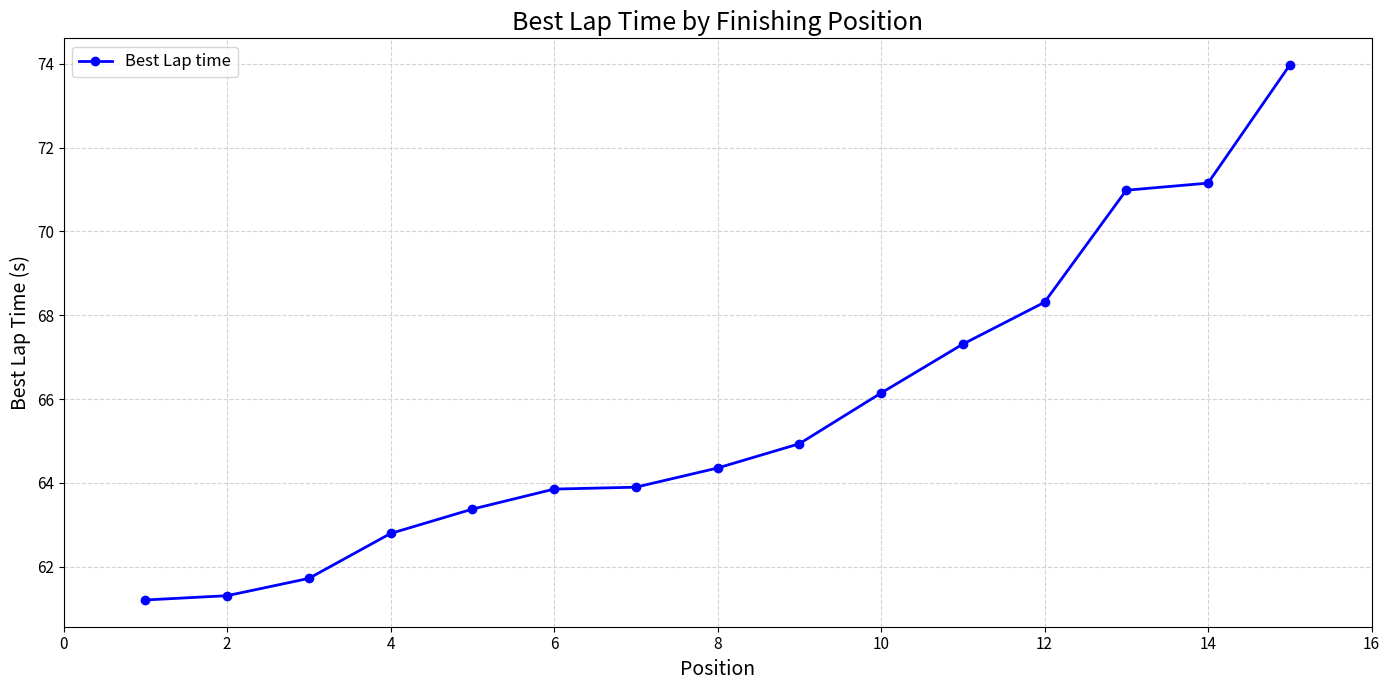

What is the average value?

65.7